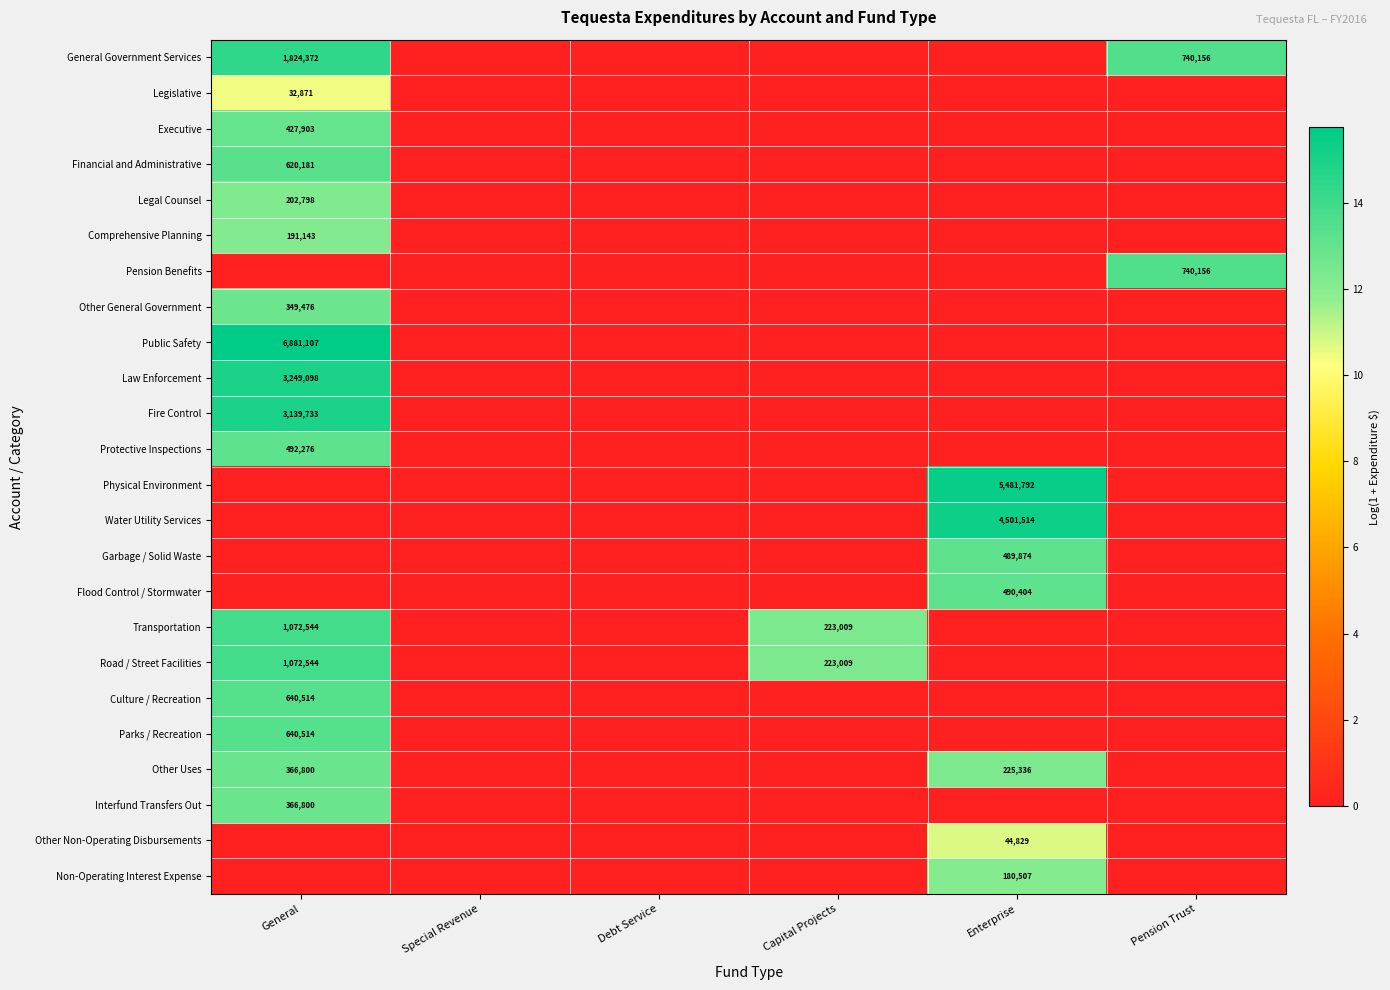

True or false: Parks / Recreation has a value of 640514 at General.

True